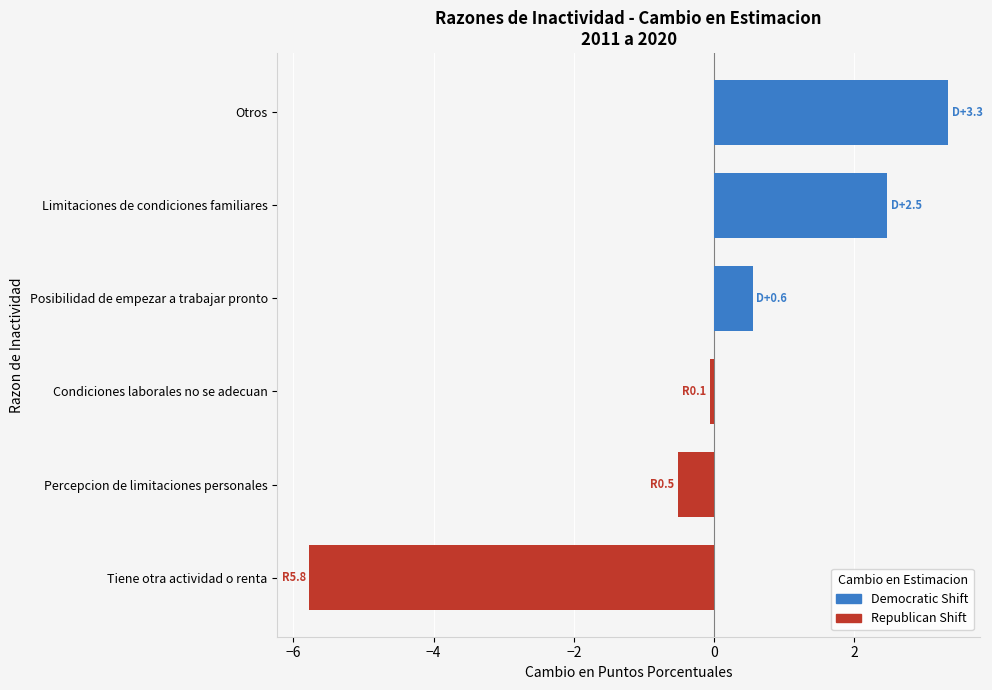

Does the chart contain any negative values?

Yes